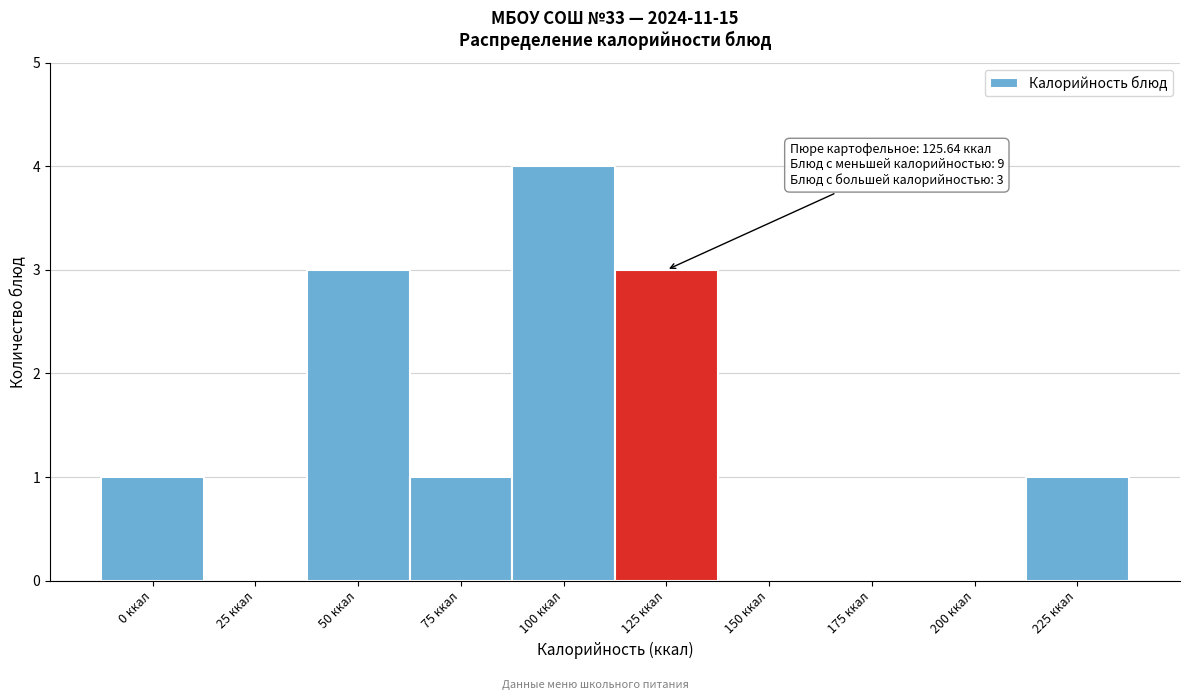

Reading left to right, list all the values displayed in this chart.

0 ккал=1	25 ккал=0	50 ккал=3	75 ккал=1	100 ккал=4	125 ккал=3	150 ккал=0	175 ккал=0	200 ккал=0	225 ккал=1